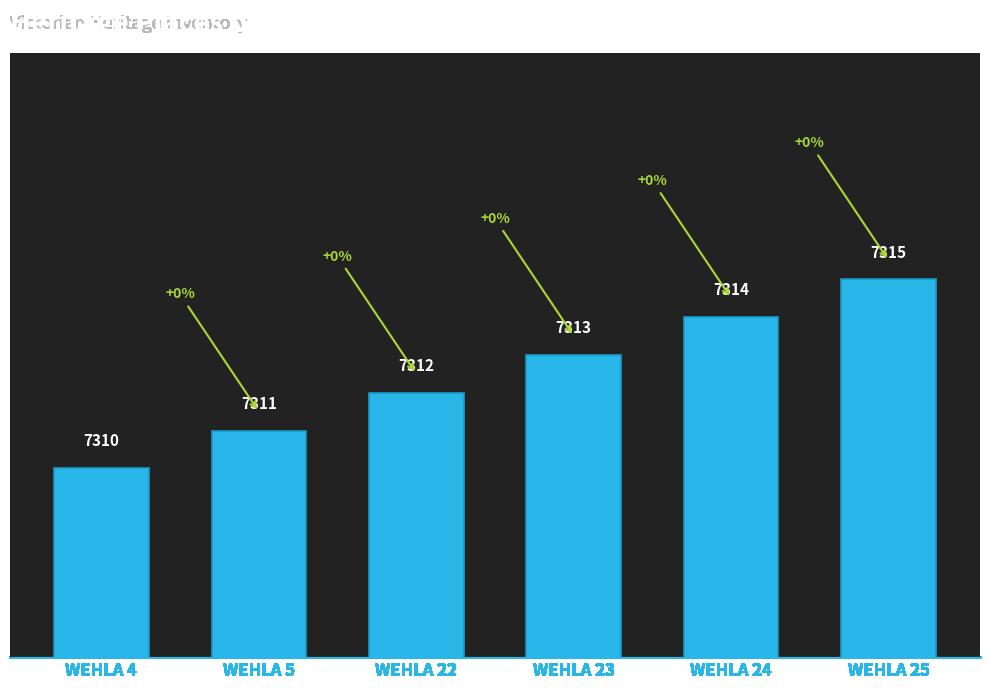

Which category has the lowest value across all series?

WEHLA 4